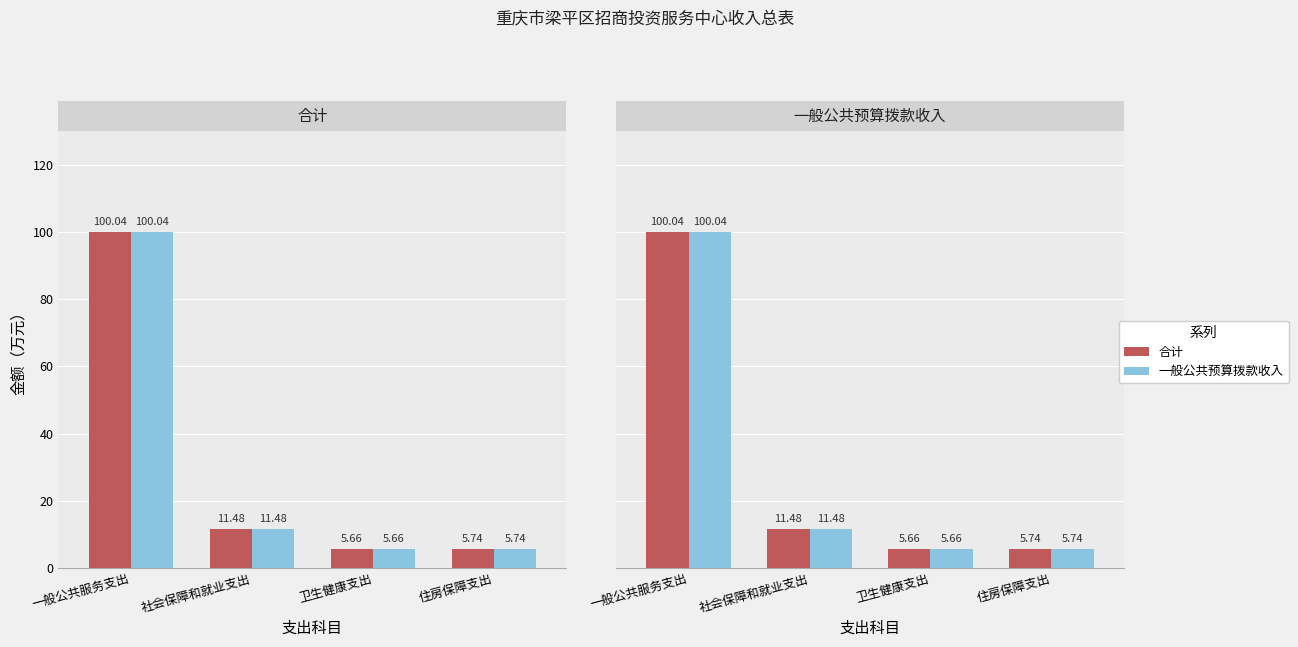

Between 社会保障和就业支出 and 住房保障支出, which series saw the biggest shift?

合计